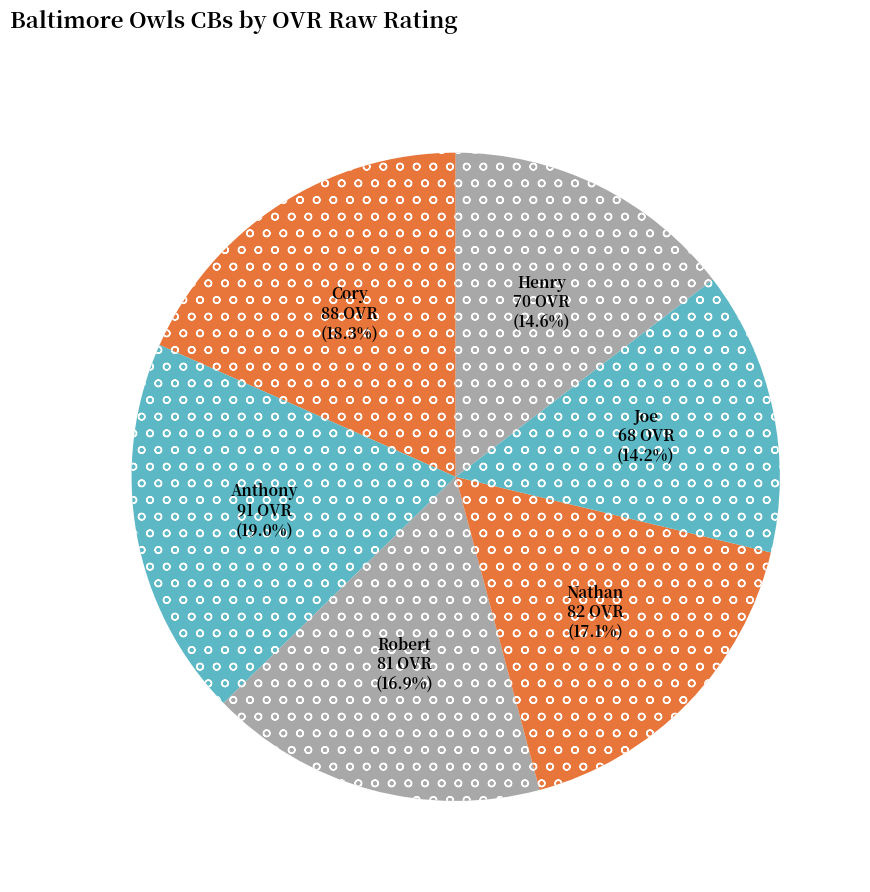

Count the number of slices in the pie.

6